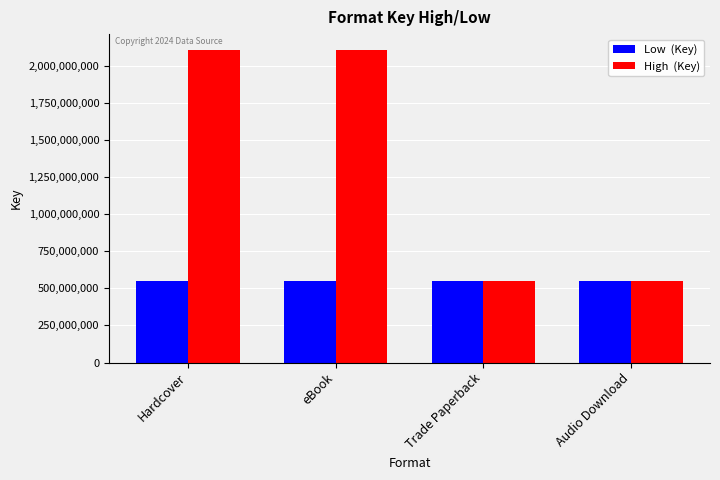

Reading left to right, what are all the values shown in this chart?

Low: 548570591	548570591	548570591	548570591
High: 2106659827	2106659827	548570591	548570591